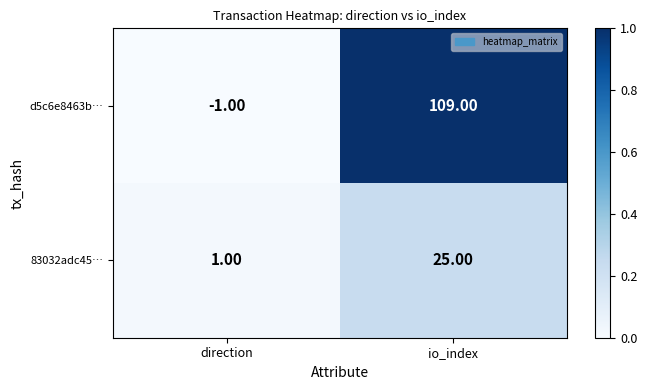

What is the total value across all series at io_index?

134